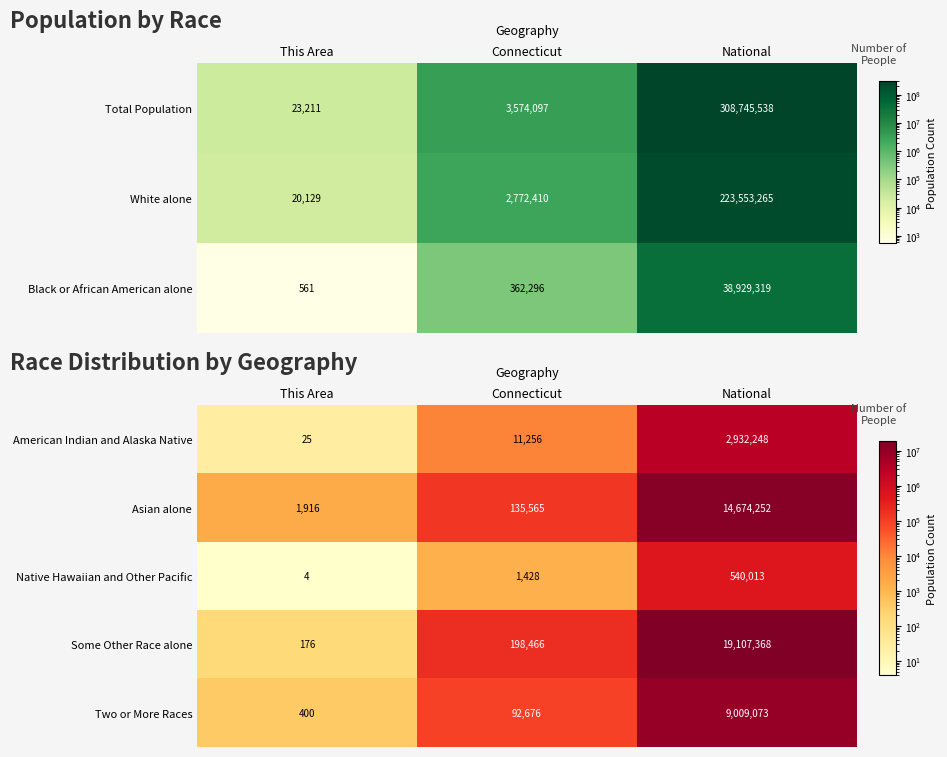

How many values in the Asian alone series are below 135565?

1